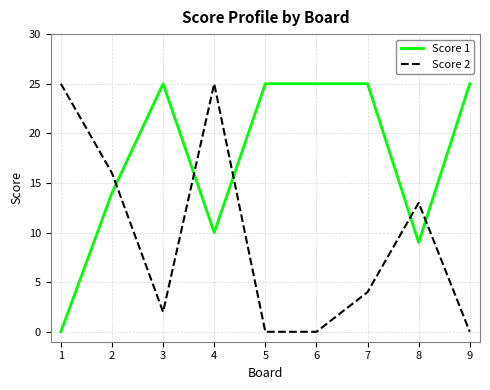

How many times do Score 1 and Score 2 cross each other?

5